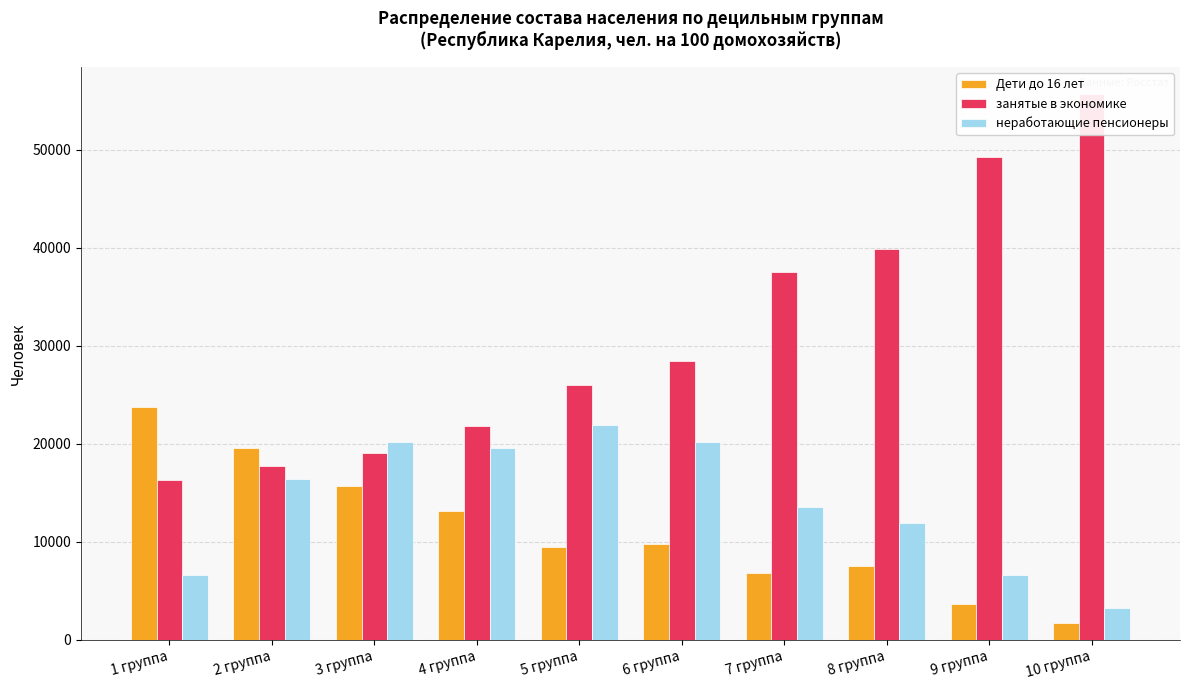

What is the label of the 7th bar from the left?

7 группа